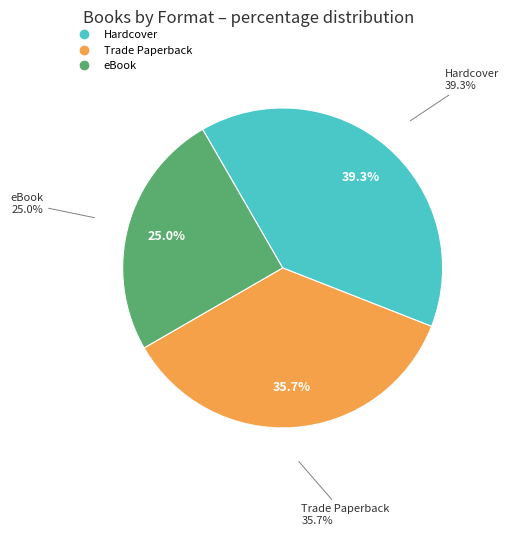

How many segments does this pie chart have?

3